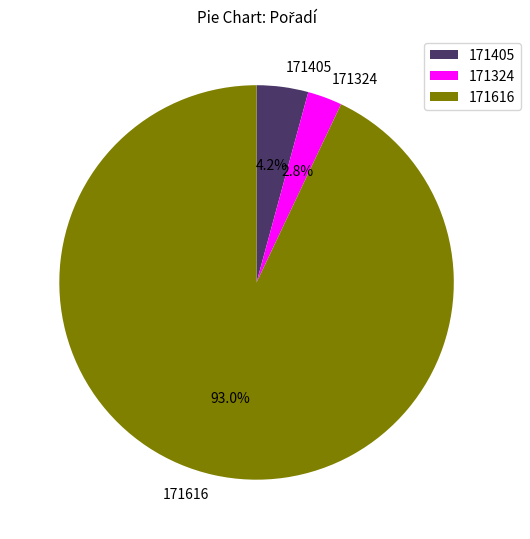

Is there any slice that represents more than half of the pie?

Yes